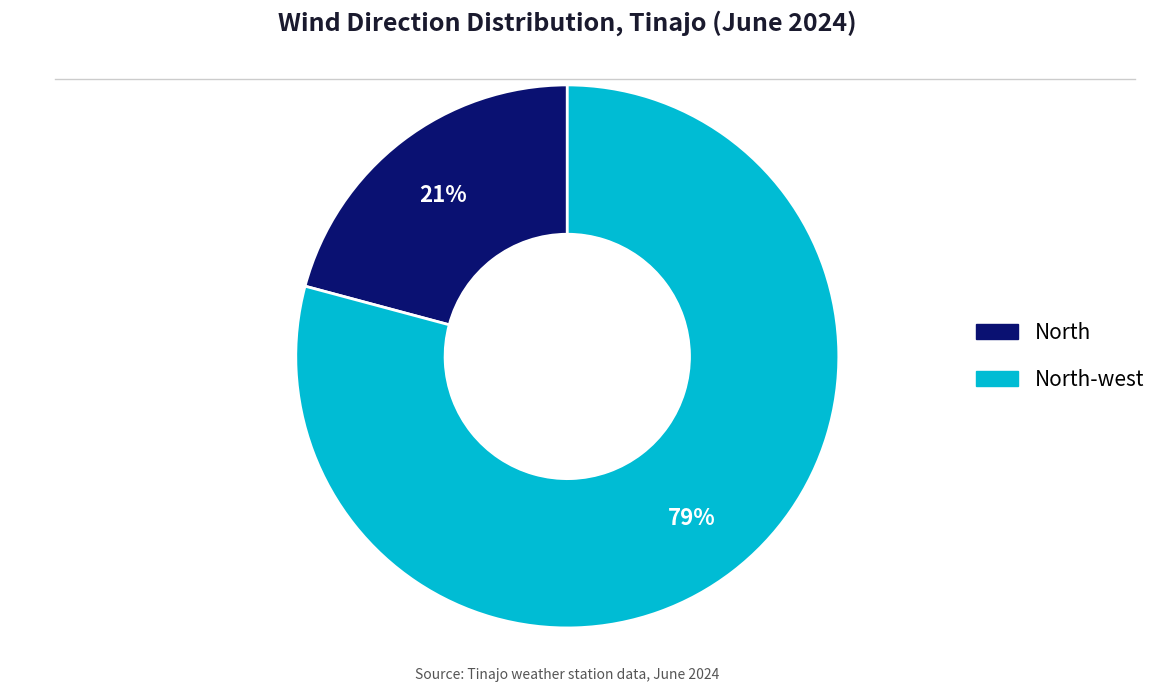

Is there any slice that represents more than half of the pie?

Yes